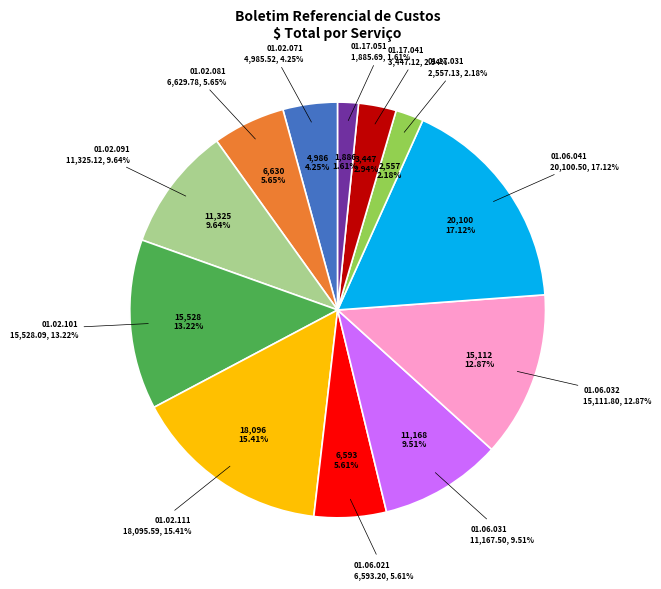

Count the number of slices in the pie.

12